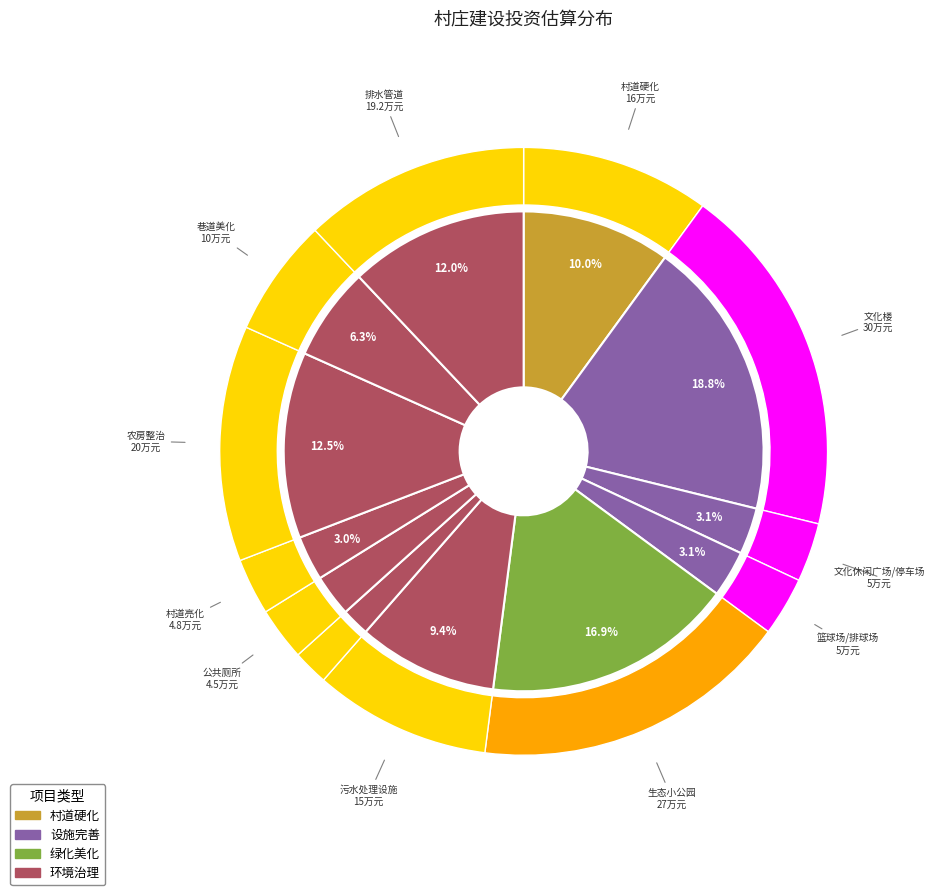

Which slice is the smallest?

垃圾收集点